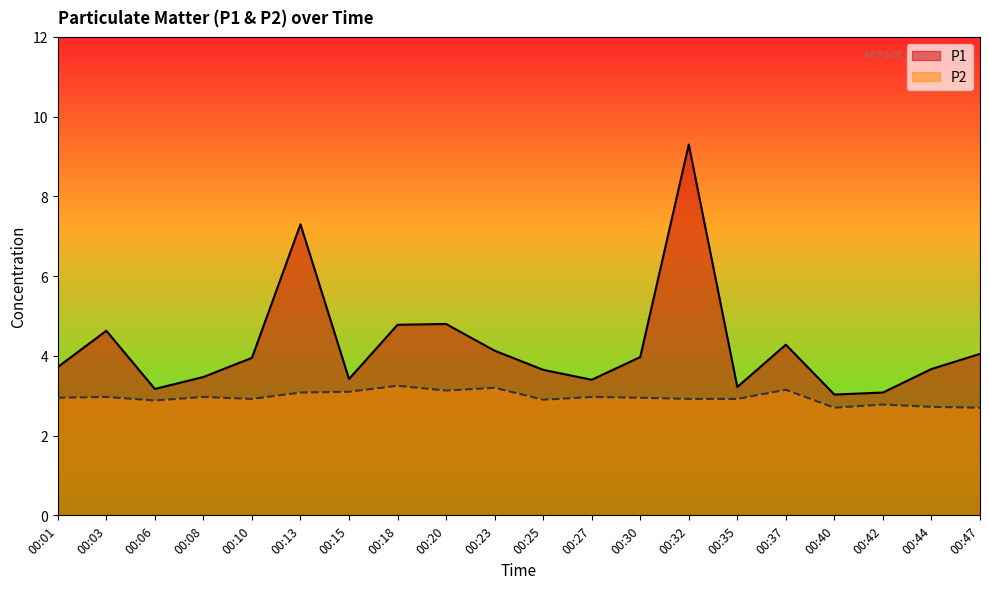

True or false: P1 and P2 cross at least once.

False